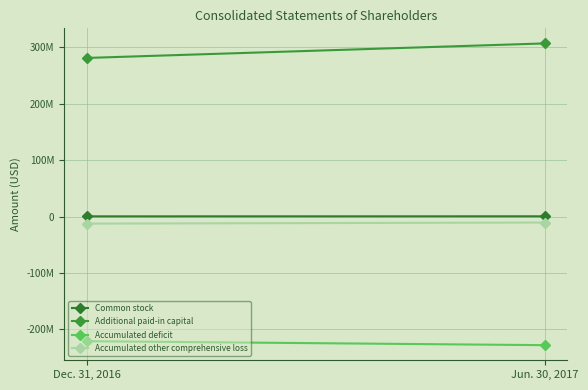

Reading left to right, list all the values displayed in this chart.

Common stock: 306127	371428
Additional paid-in capital: 280819681	306520948
Accumulated deficit: -220767978	-227800604
Accumulated other comprehensive loss: -12564172	-10657655